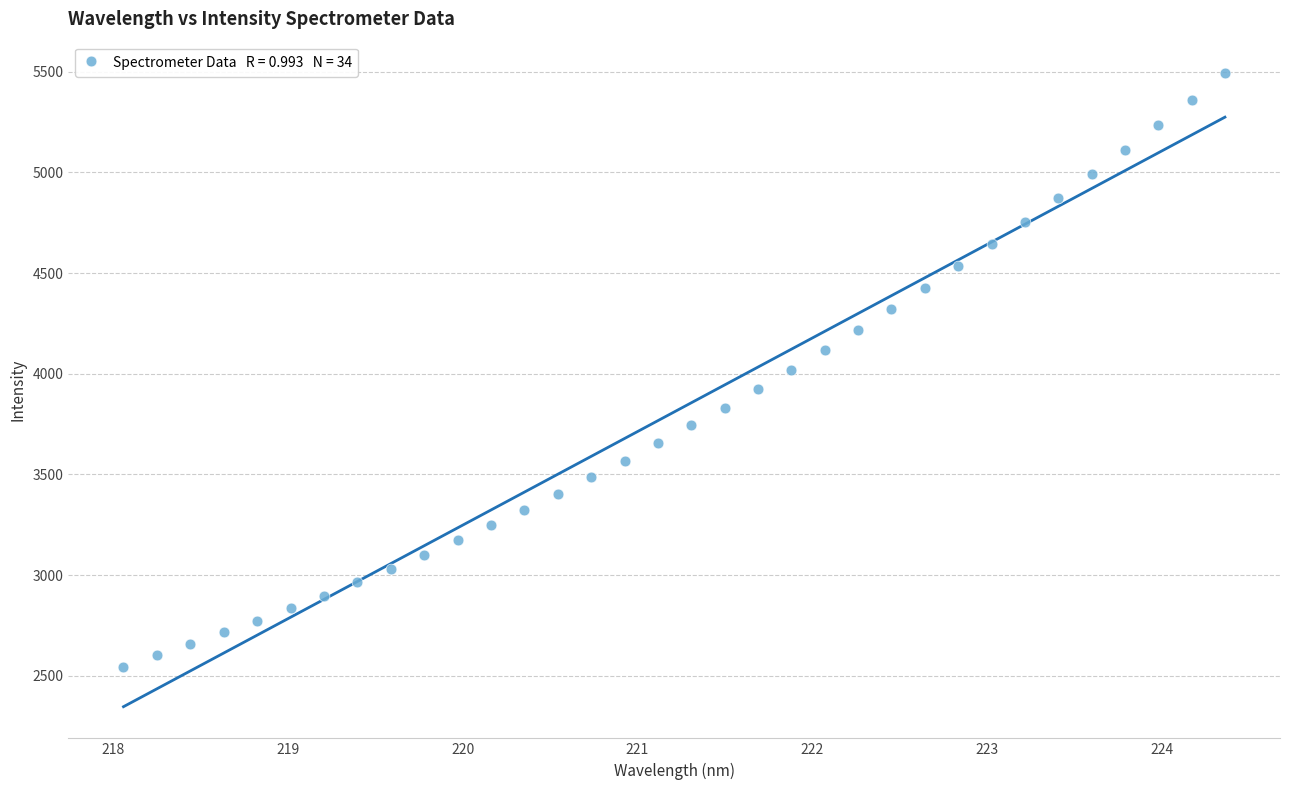

What is the range of Y values (max minus min)?

2945.9